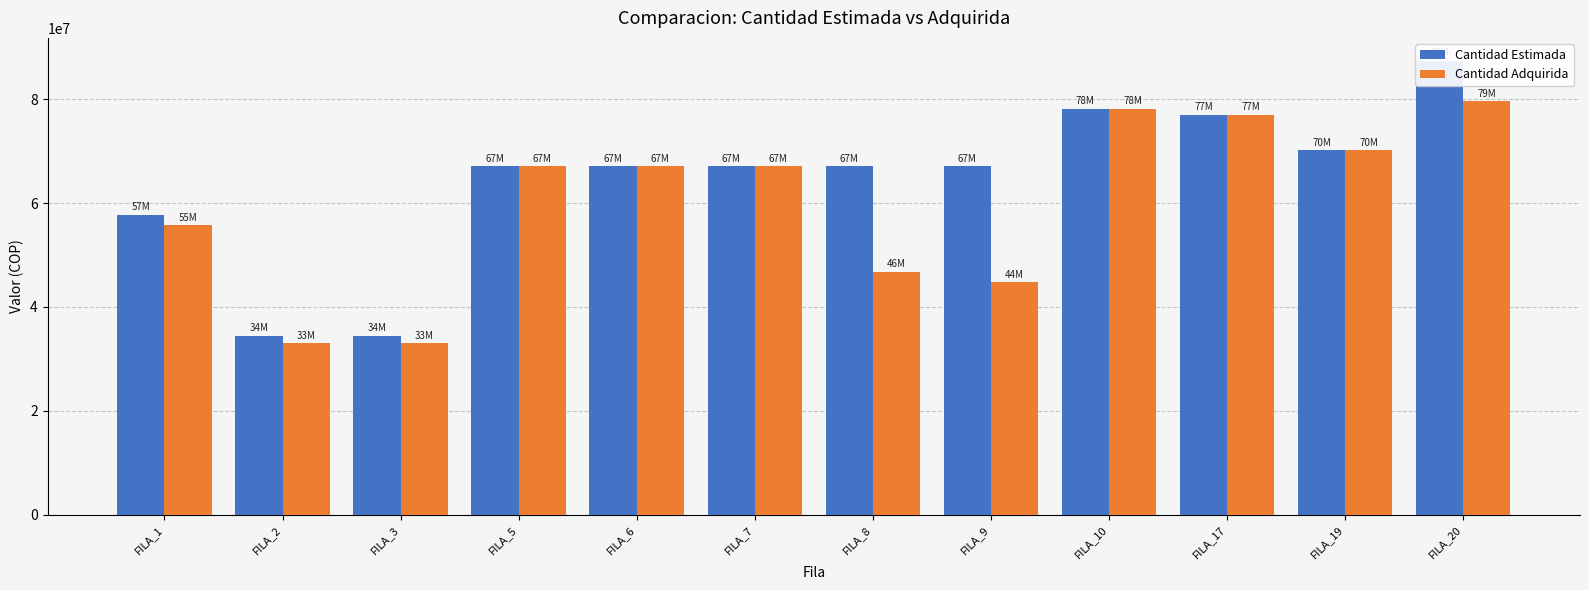

How many groups of bars are there?

12